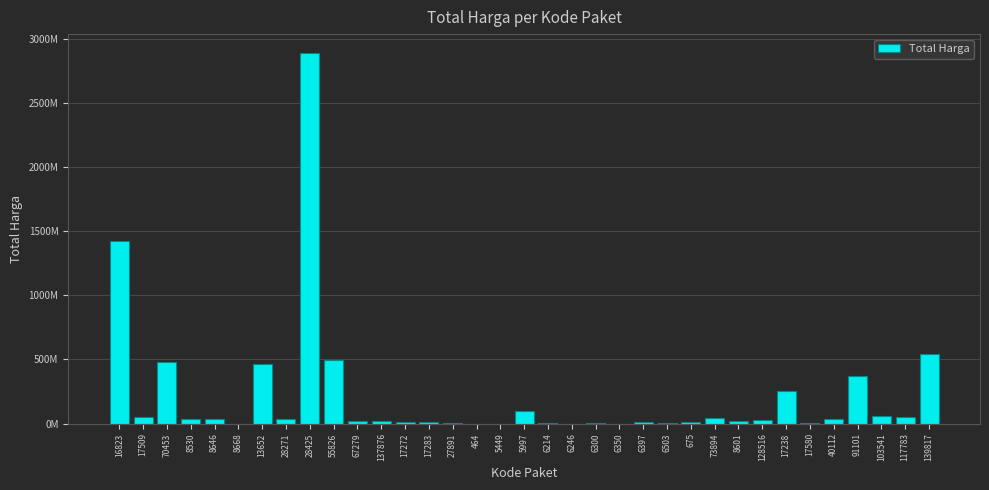

True or false: the data shows 34292000 at 40112.

True